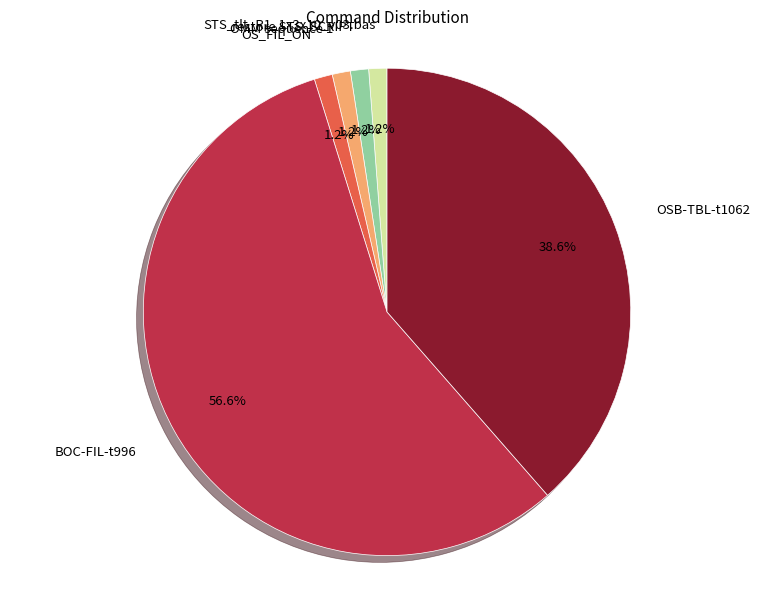

Is it true that STS_tlt_R1_1x3x10_v03.bas is 9% of the pie?

False